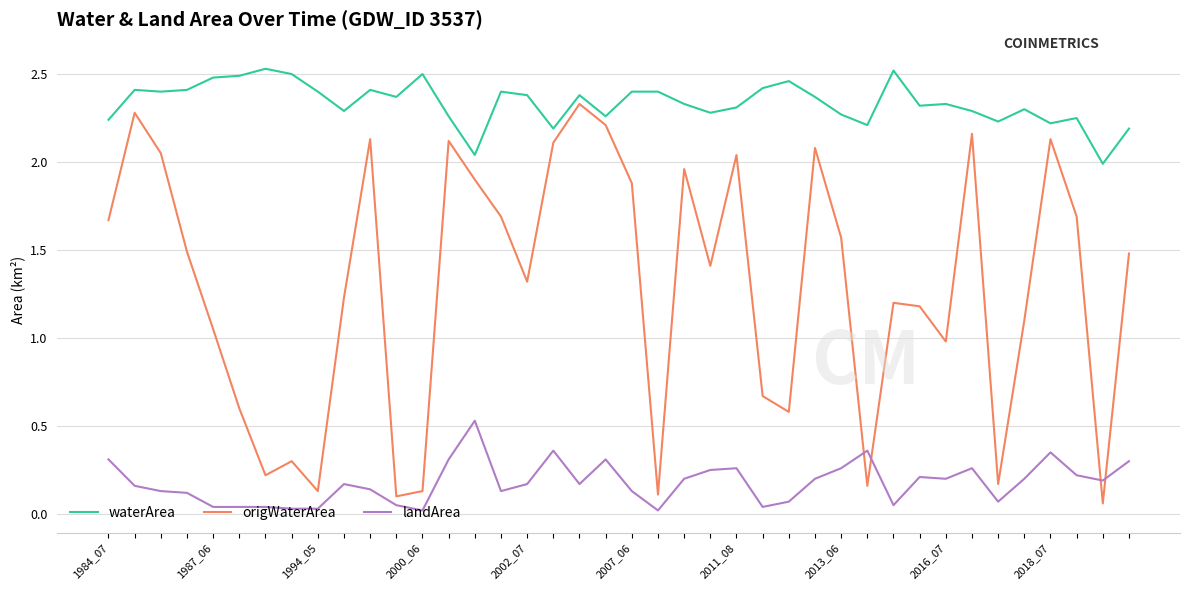

True or false: origWaterArea and waterArea intersect in this chart.

False